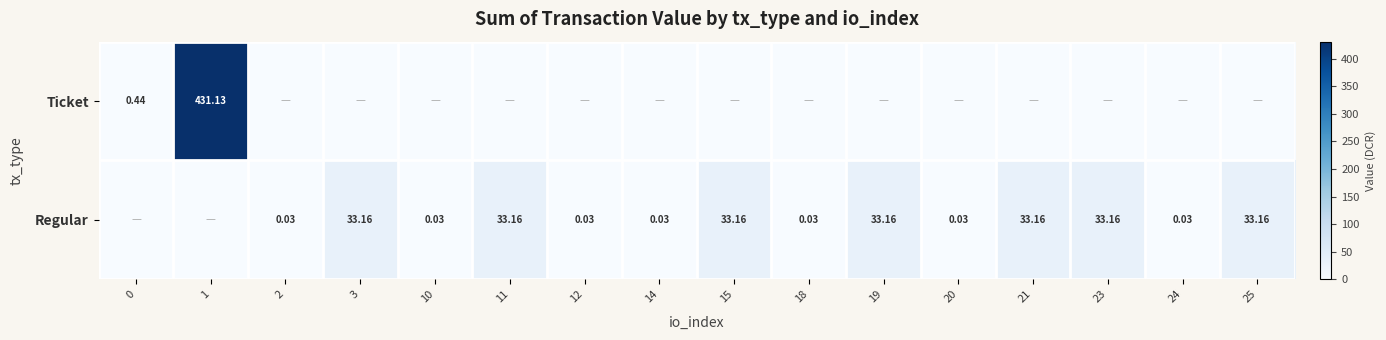

Rank the series by their maximum value, from lowest to highest.

Regular, Ticket